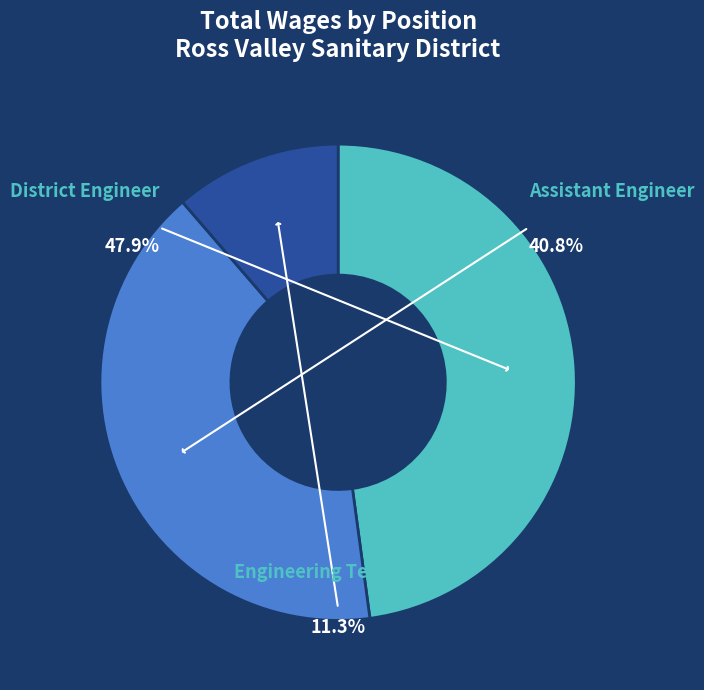

To the nearest percent, what is the average slice percentage?

33%